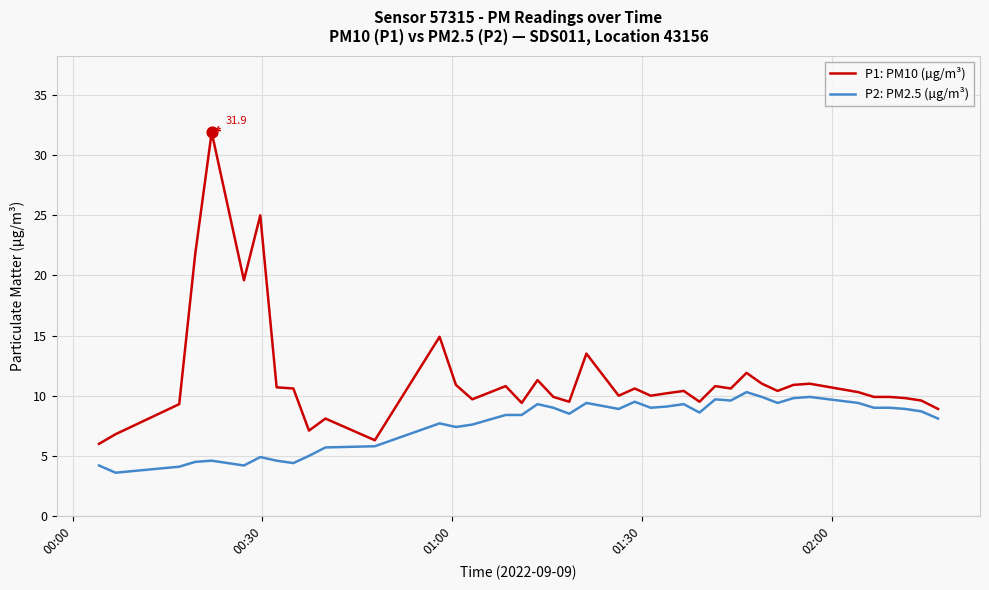

Which series has the largest range (max minus min)?

P1: PM10 (µg/m³)